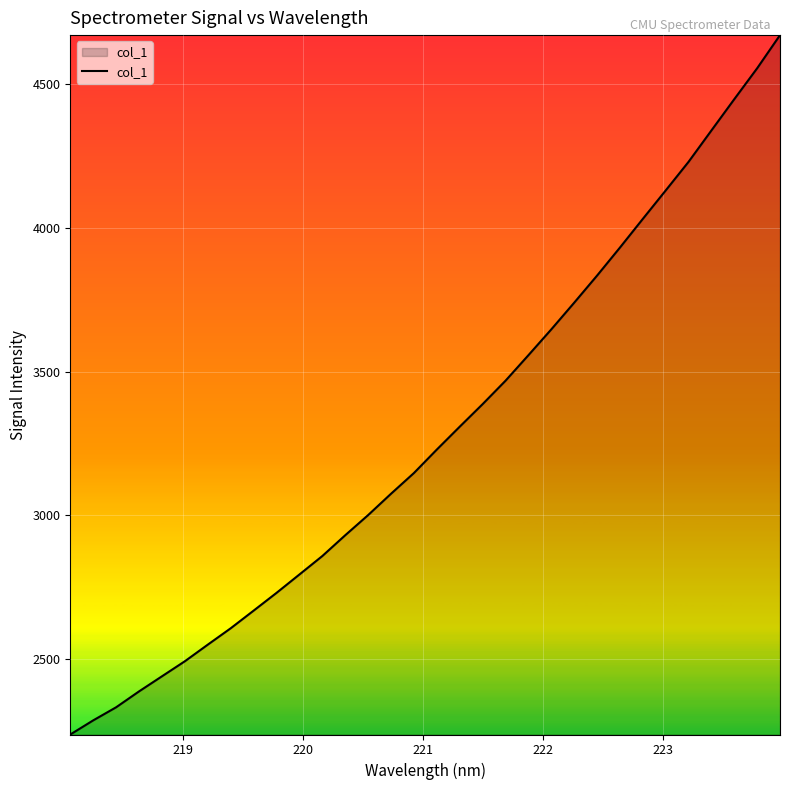

What is the difference between the second highest and second lowest values?

2269.1